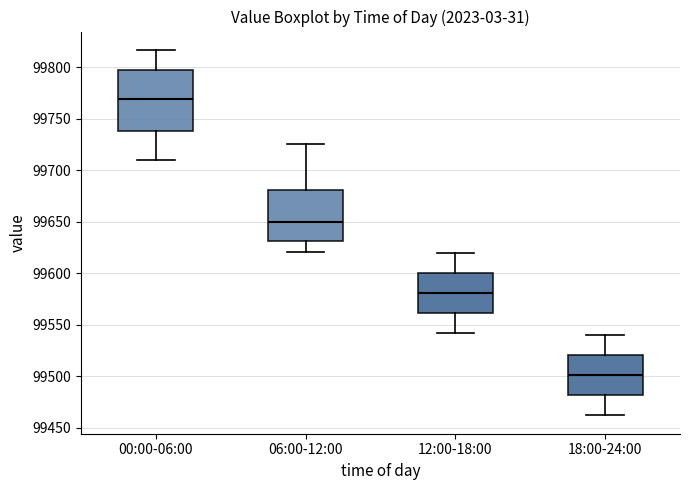

Which box is the tallest, from its lower edge to its upper edge?

00:00-06:00